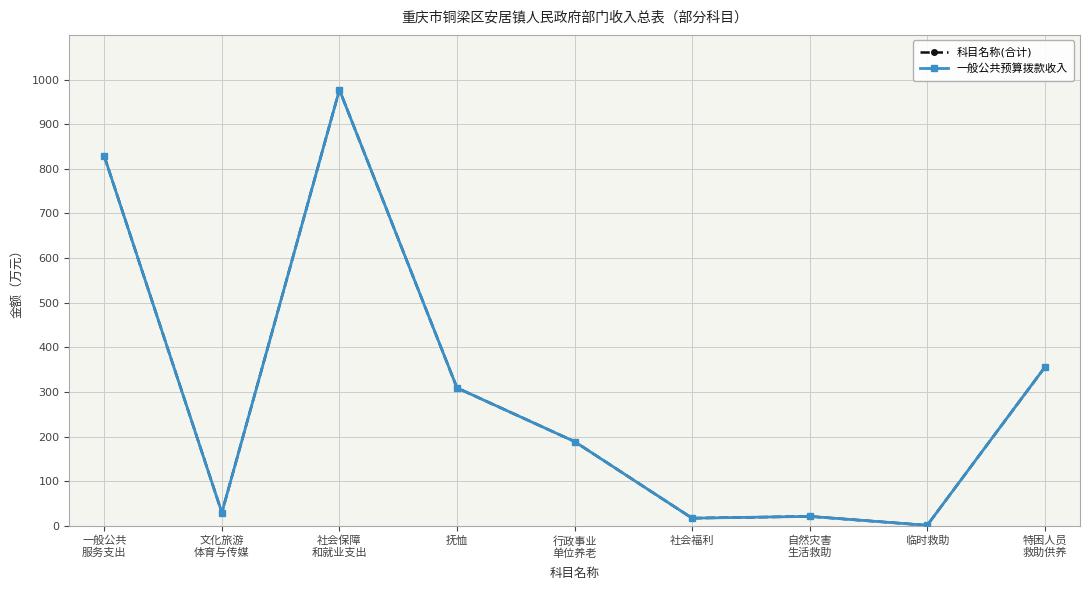

What are all the series names shown in the legend?

科目名称(合计), 一般公共预算拨款收入